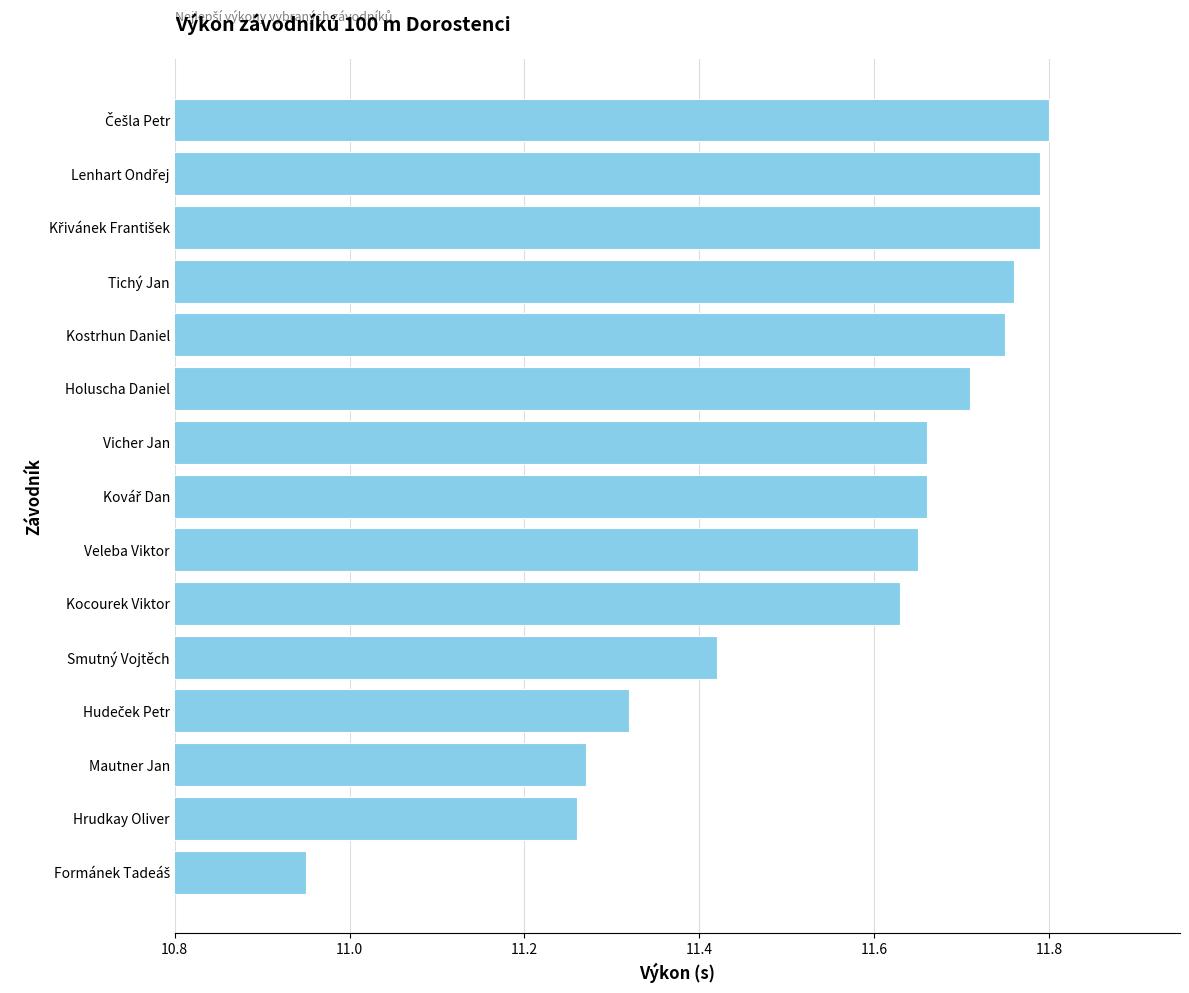

The chart shows a value of 18.0 at Kocourek Viktor. True or false?

False